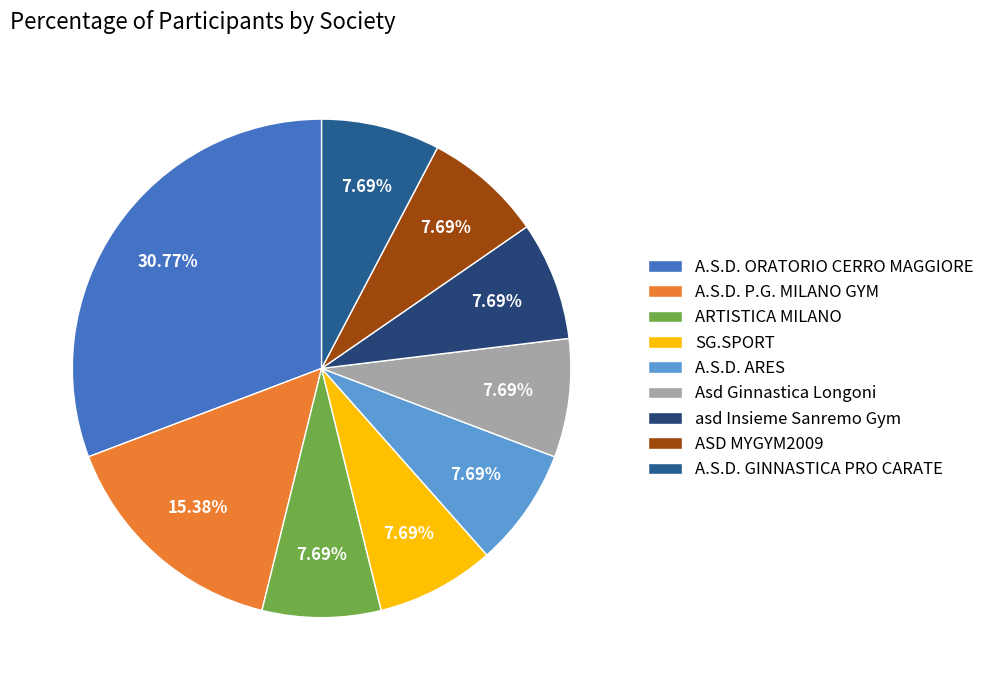

How much of the chart is everything except SG.SPORT?

92.3%